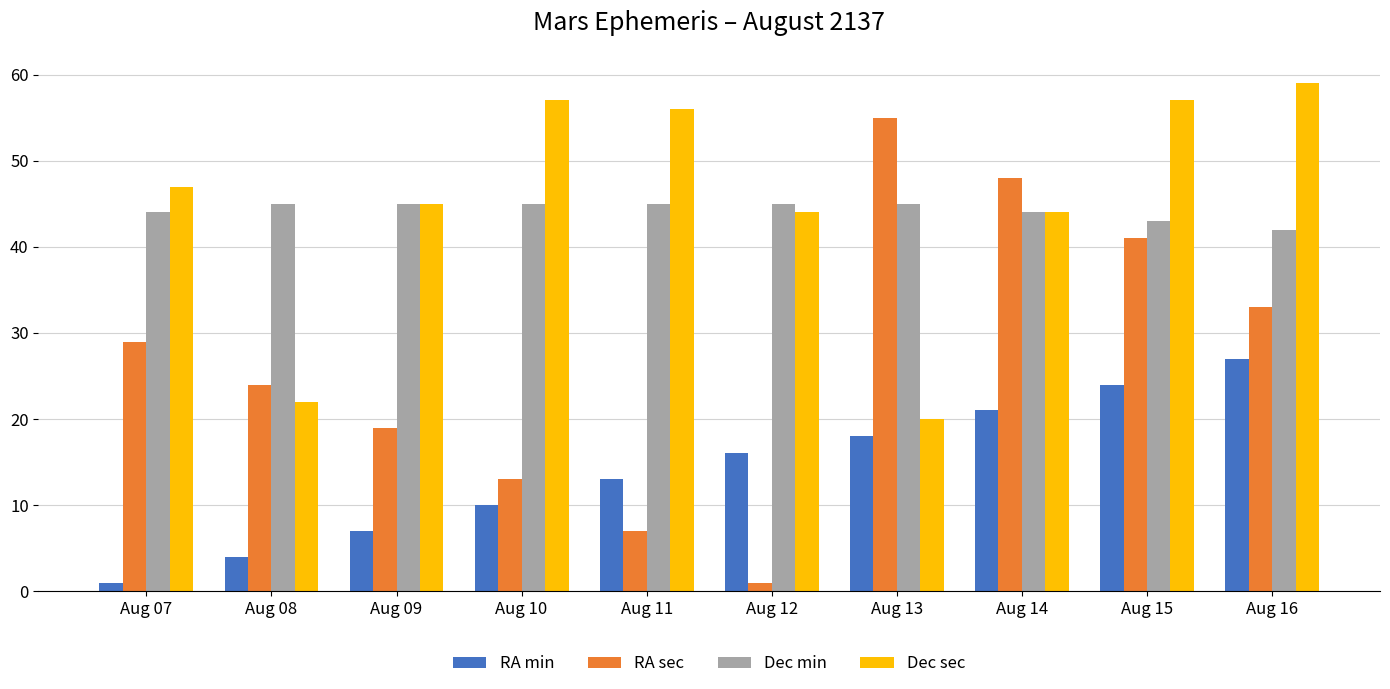

The value of Dec min at Aug 09 is 45. True or false?

True